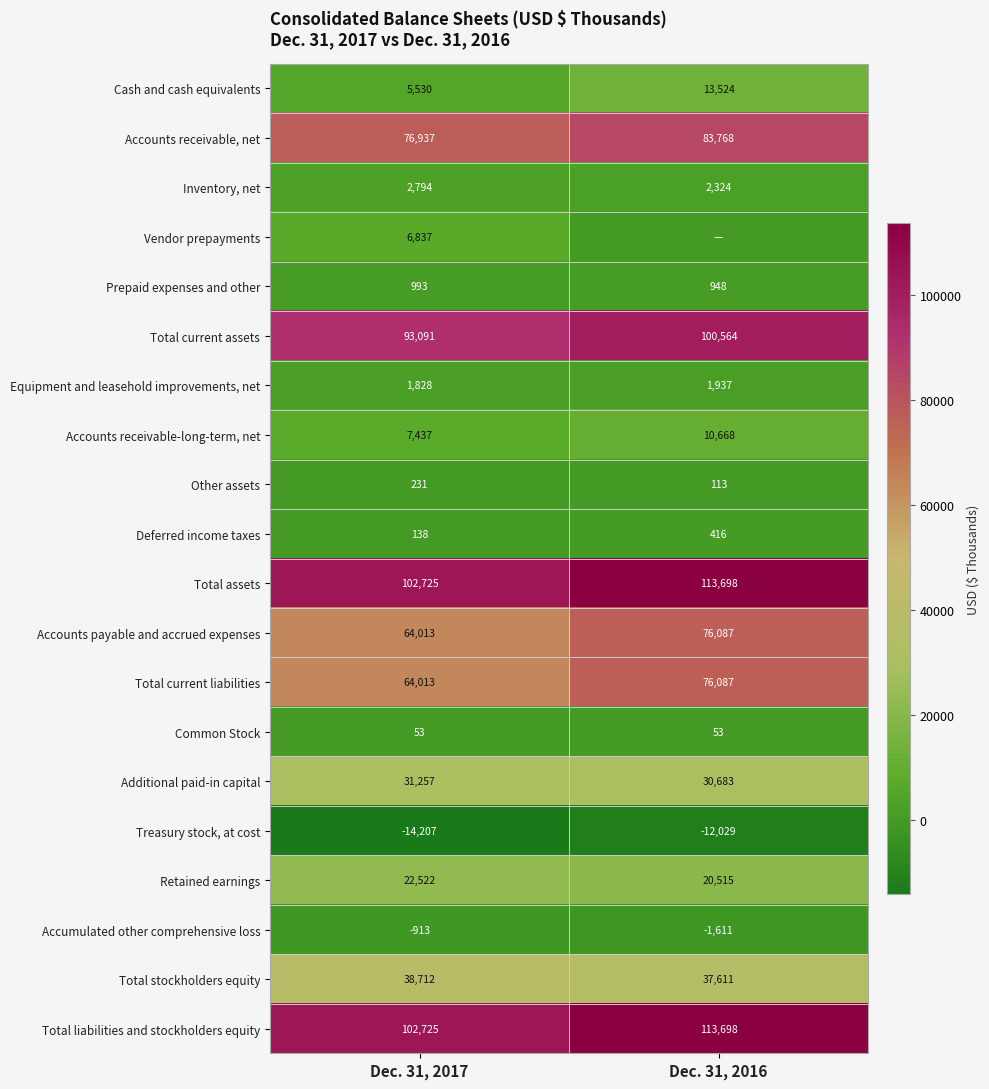

What is the difference between the maximum and minimum values in the Equipment and leasehold improvements, net series?

109